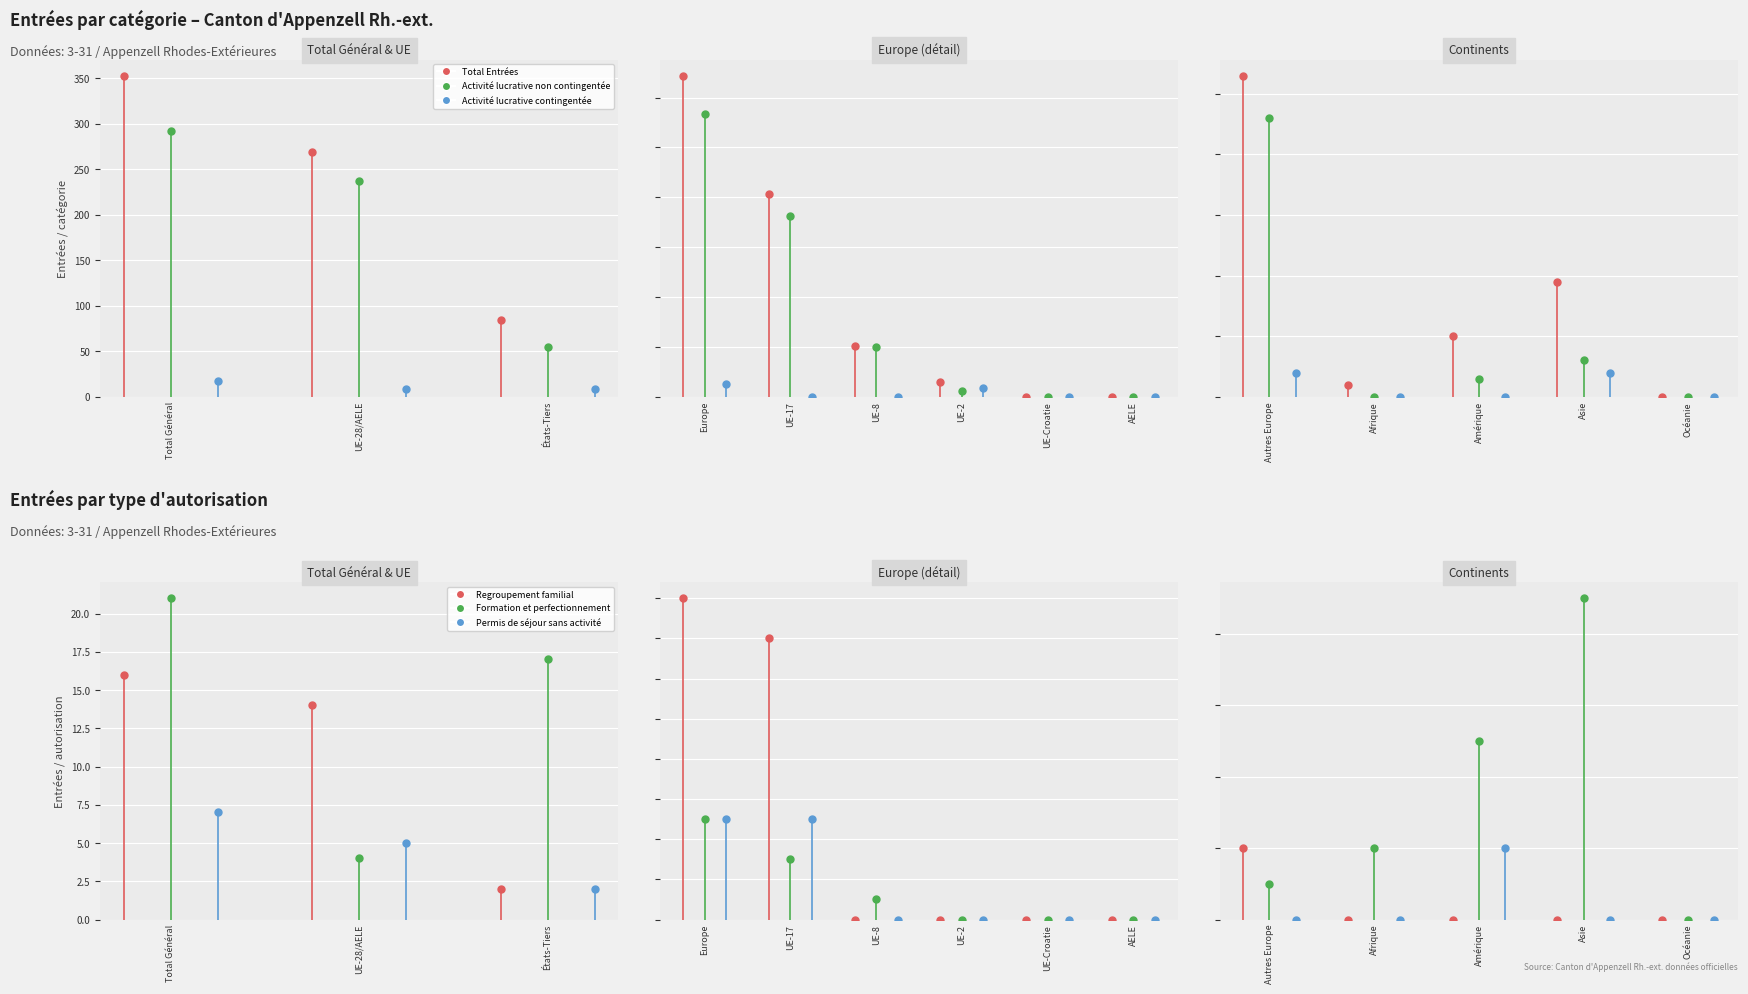

At Asie, list the series in order from largest to smallest.

Total Entrées, Formation et perfectionnement, Activité lucrative non contingentée, Activité lucrative contingentée, Regroupement familial, Permis de séjour sans activité